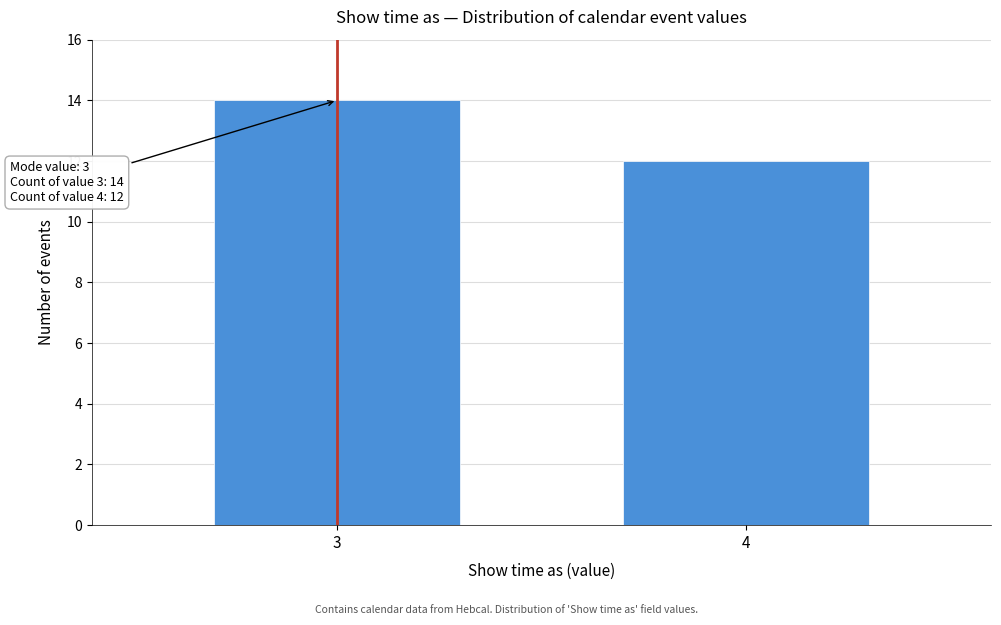

Reading right to left, list all the values displayed in this chart.

12	14